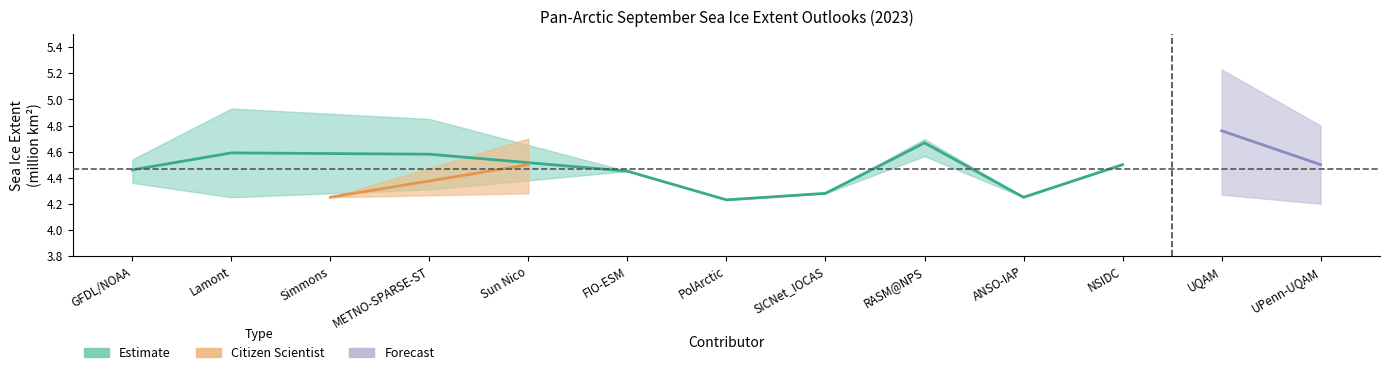

Does the chart display data point markers on the line(s)?

No